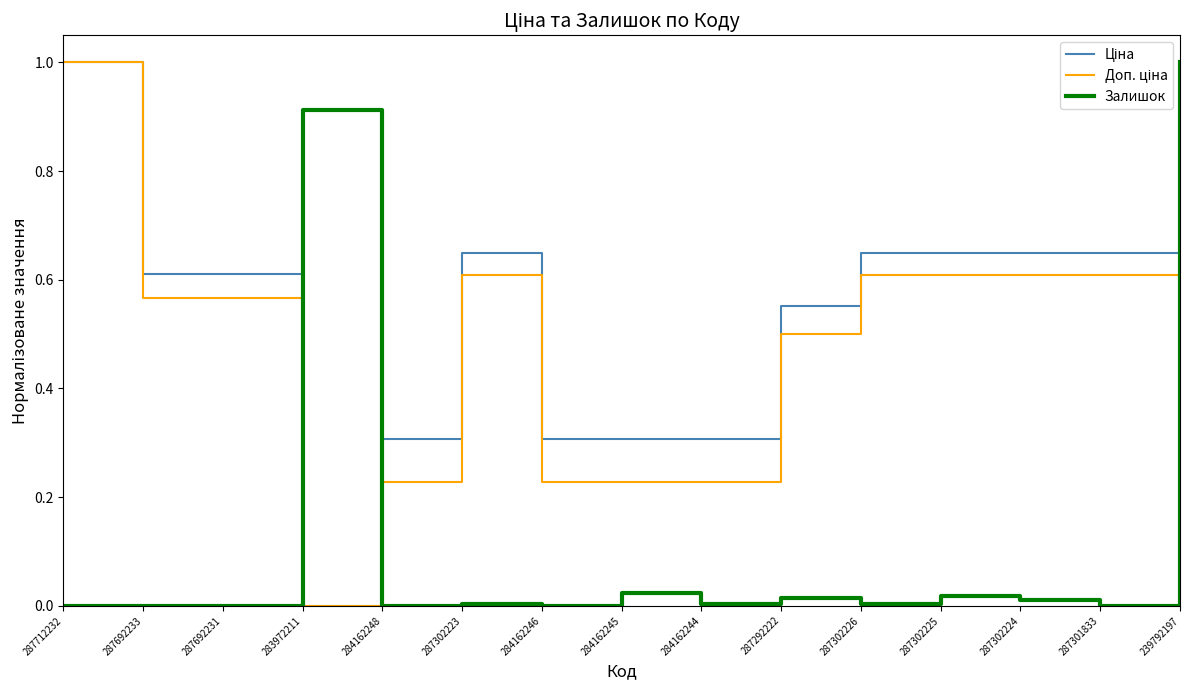

At which category is the sum across all series the highest?

287712232